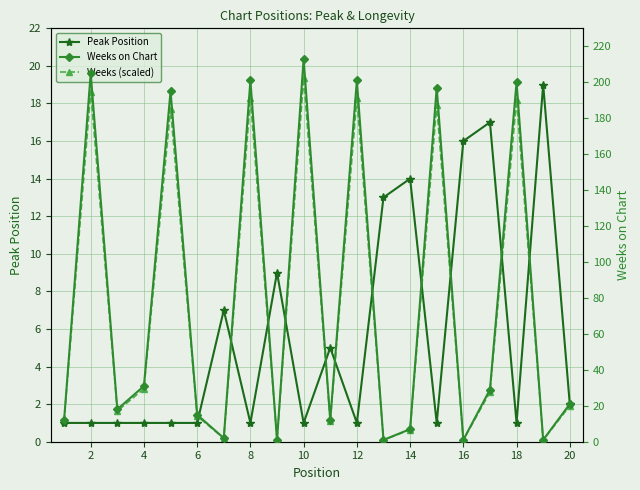

Reading left to right, list all the values displayed in this chart.

Peak Position: 1.0	1.0	1.0	1.0	1.0	1.0	7.0	1.0	9.0	1.0	5.0	1.0	13.0	14.0	1.0	16.0	17.0	1.0	19.0	2.0
Weeks (scaled): 1.1	18.6	1.6	2.8	17.7	1.4	0.2	18.3	0.1	19.4	1.1	18.3	0.1	0.6	17.9	0.1	2.6	18.2	0.1	1.9
Weeks on Chart: 12.0	205.0	18.0	31.0	195.0	15.0	2.0	201.0	1.0	213.0	12.0	201.0	1.0	7.0	197.0	1.0	29.0	200.0	1.0	21.0